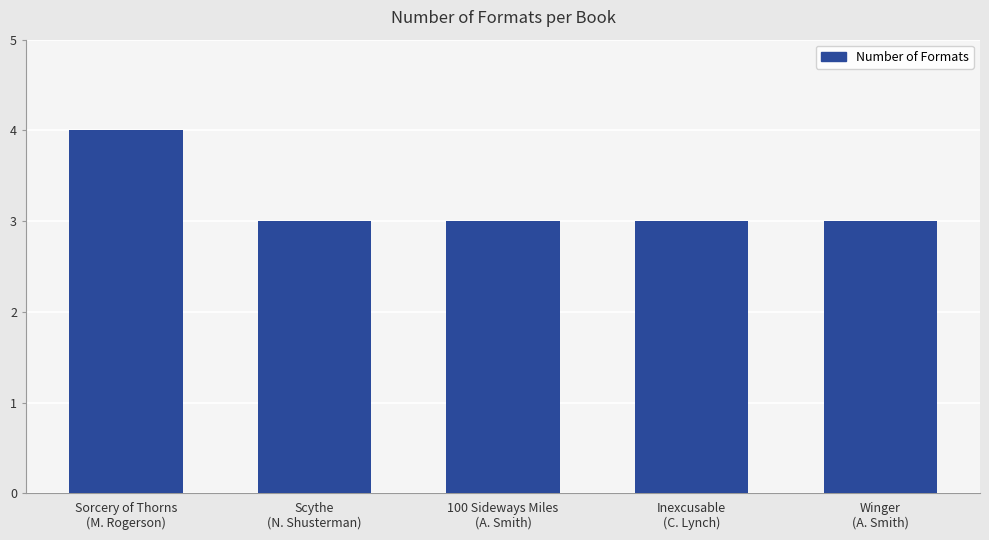

What is the maximum value shown in the chart?

4